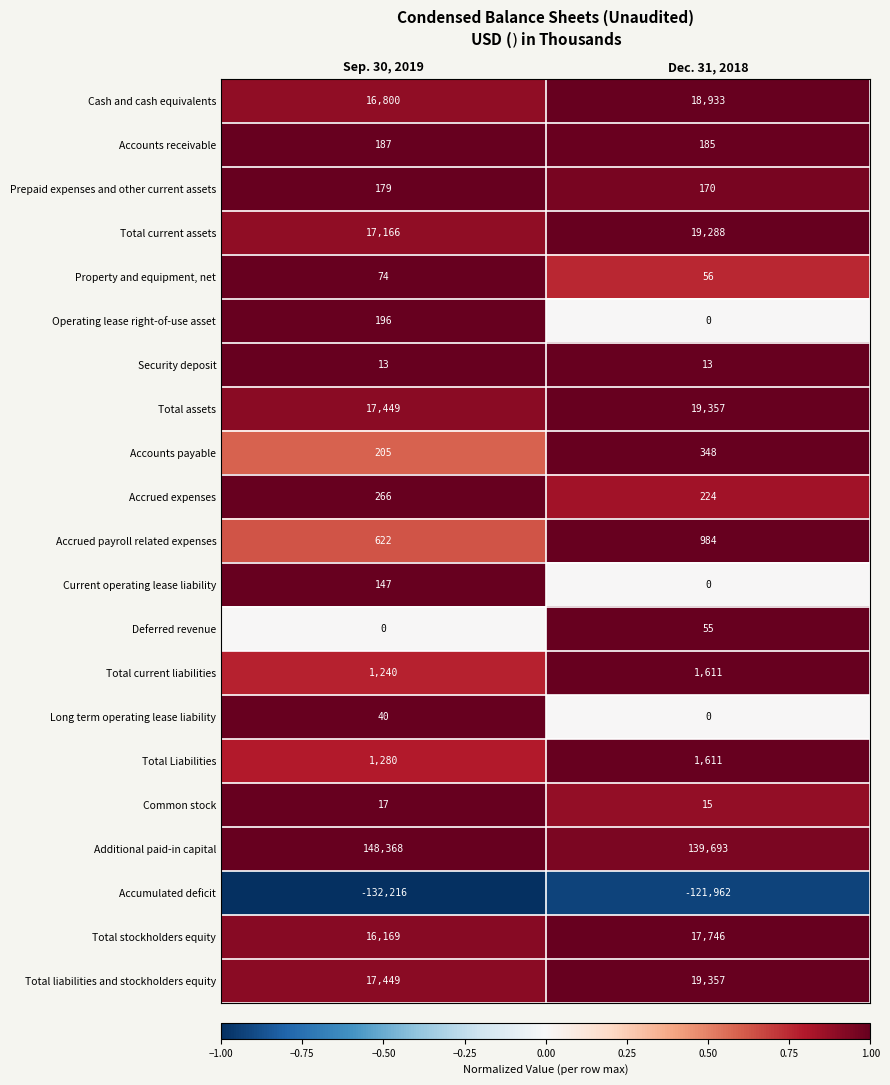

Between Sep. 30, 2019 and Dec. 31, 2018, which series saw the biggest shift?

Accumulated deficit